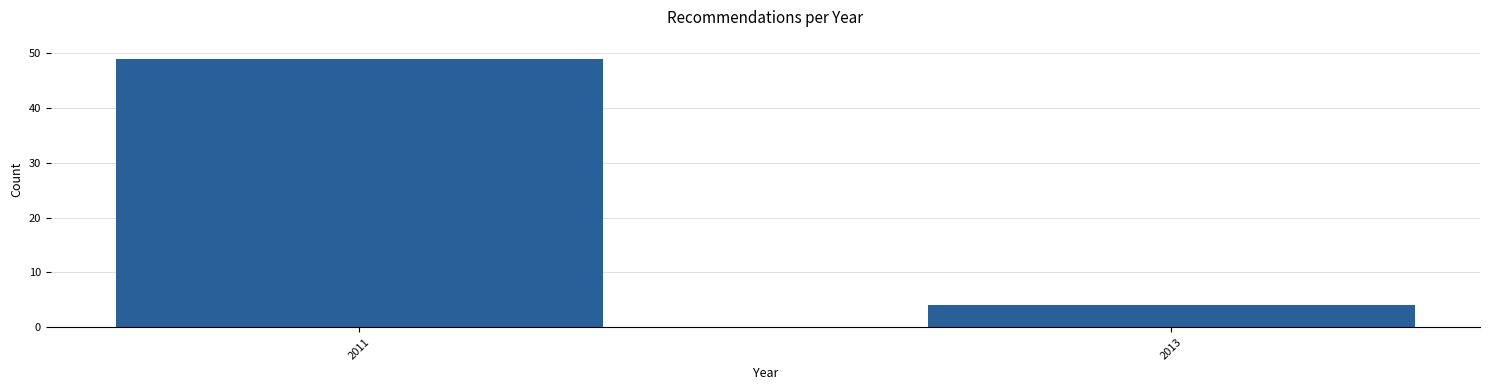

Reading left to right, extract all data points from this chart.

2011=49	2013=4